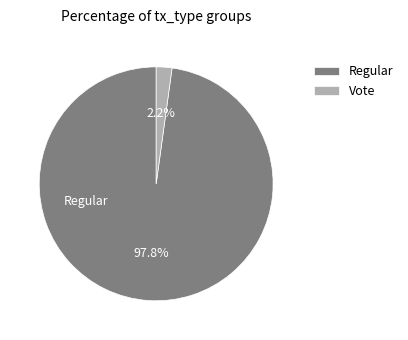

How many slices are in this pie chart?

2